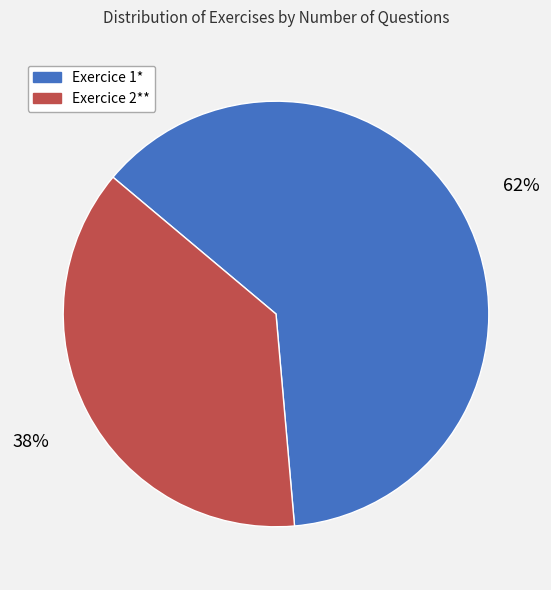

Between Exercice 1* and Exercice 2**, which is larger?

Exercice 1*